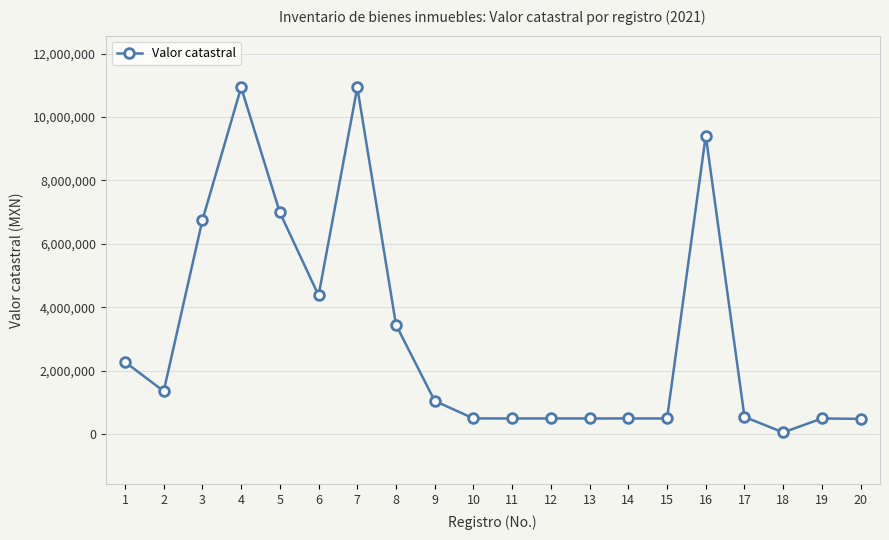

Where is the first local minimum?

2